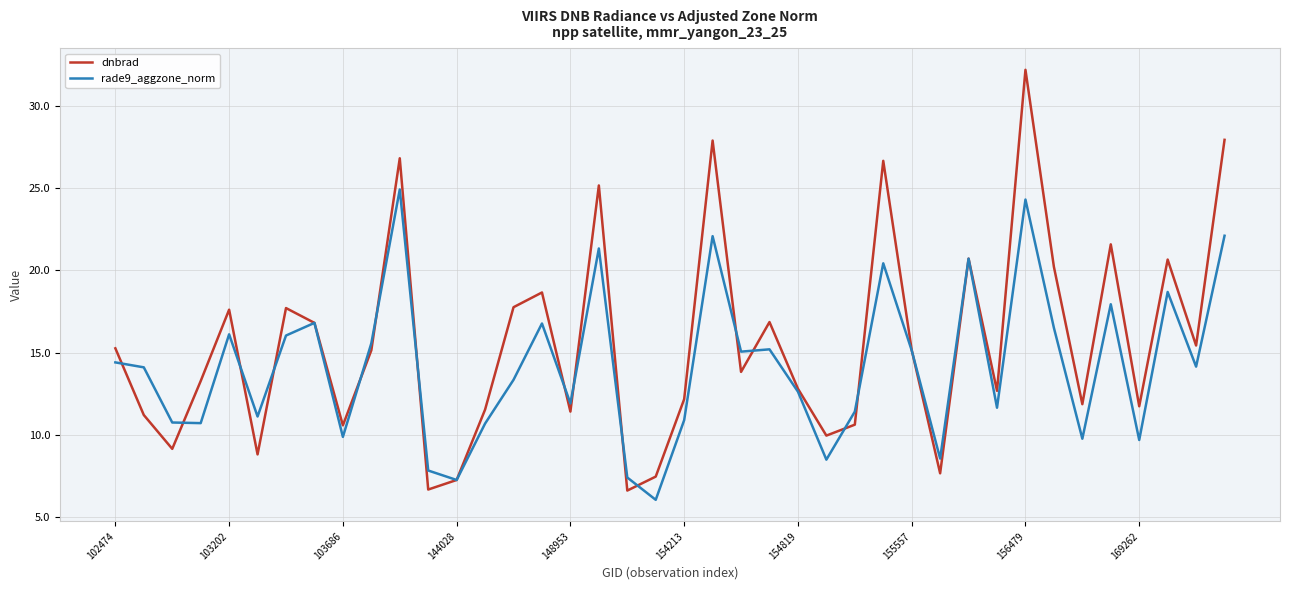

Rank the series by their average value, from highest to lowest.

dnbrad, rade9_aggzone_norm